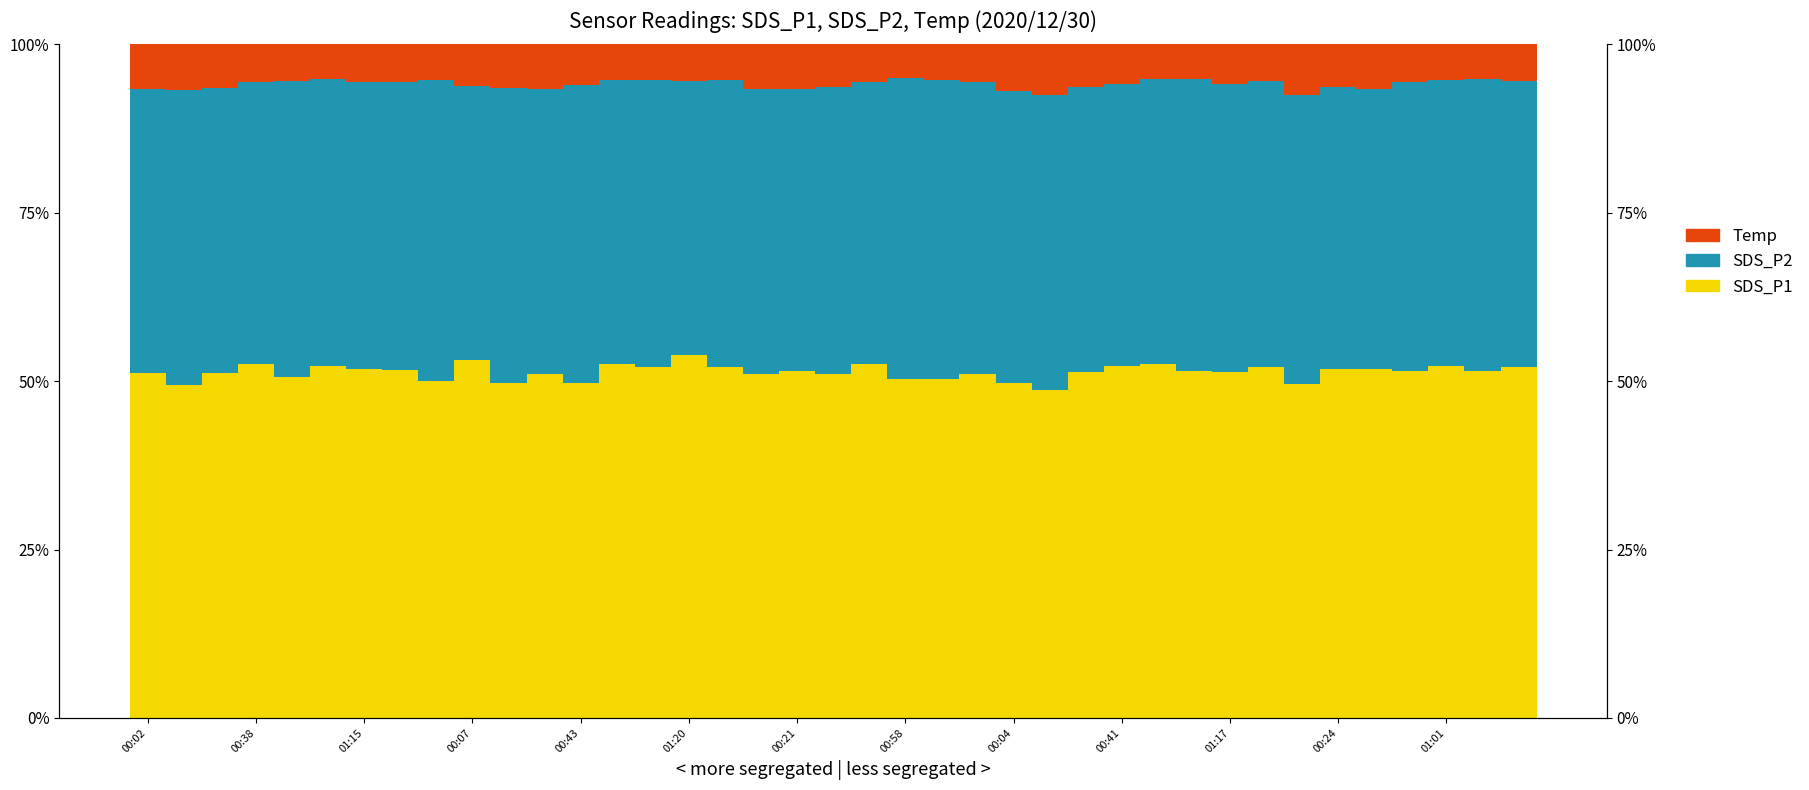

What is the label of the 1st bar from the left?

00:02